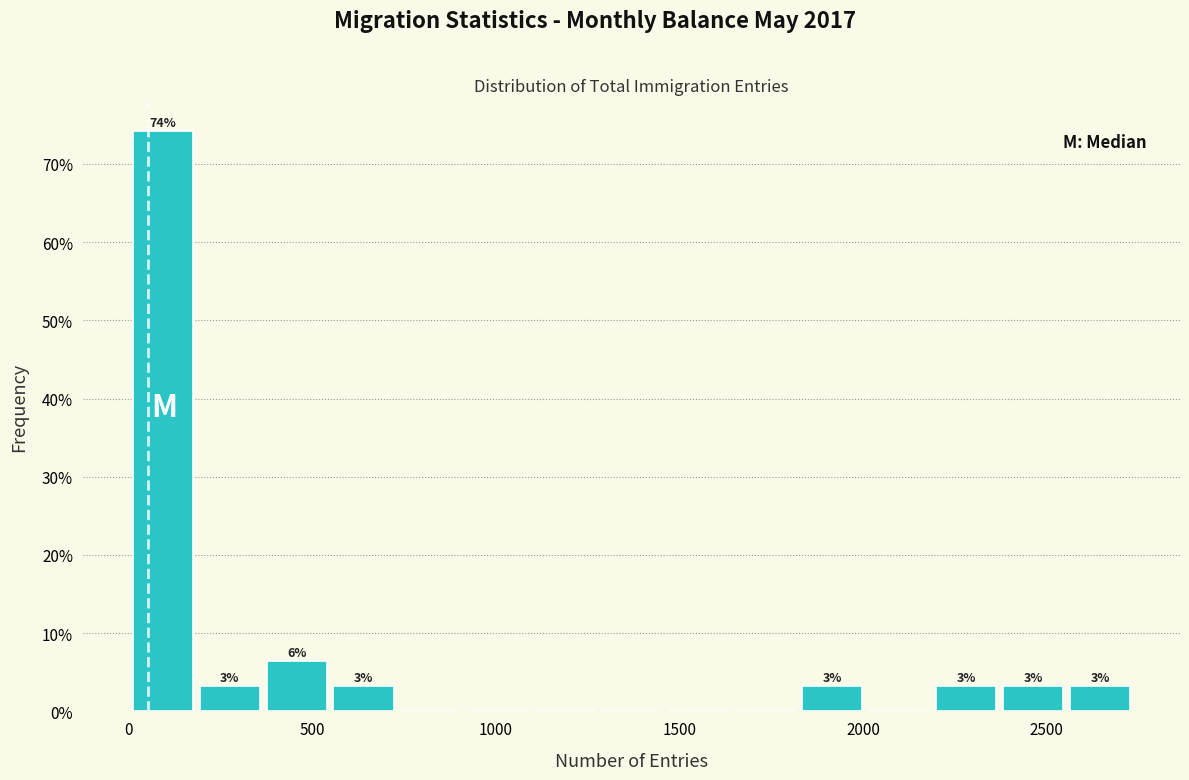

Around what value on the x-axis is the tallest bar? Give the approximate position of its centre, as read against the axis.

100